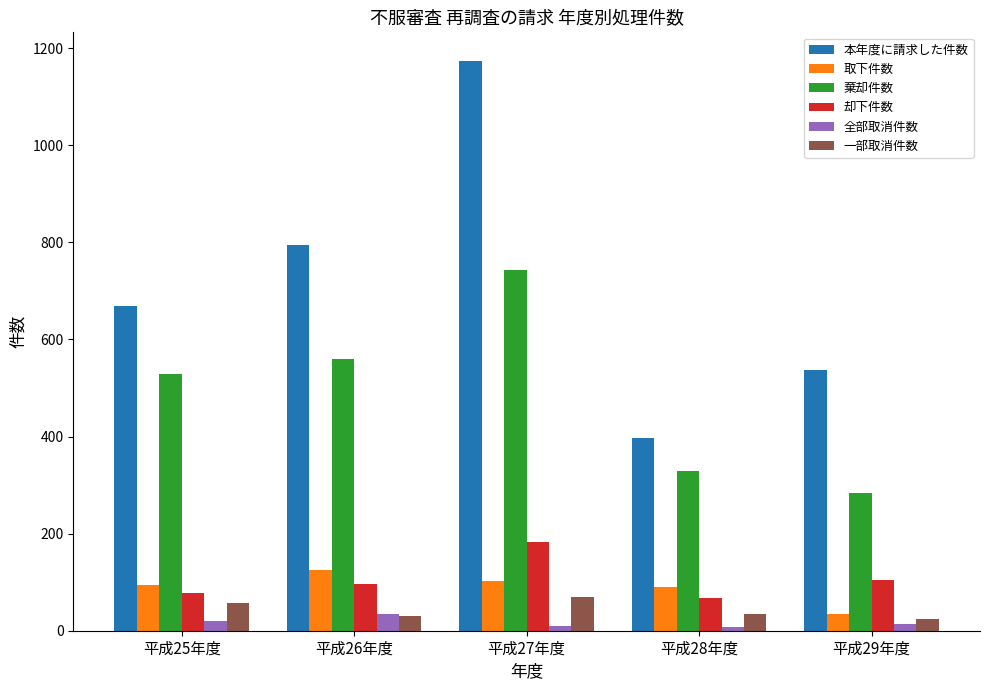

What is the lowest value of the 一部取消件数 series?

25